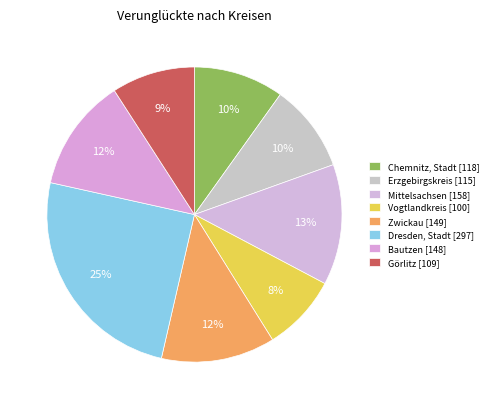

To the nearest percent, what is the difference between the Mittelsachsen and Vogtlandkreis slice percentages?

5%